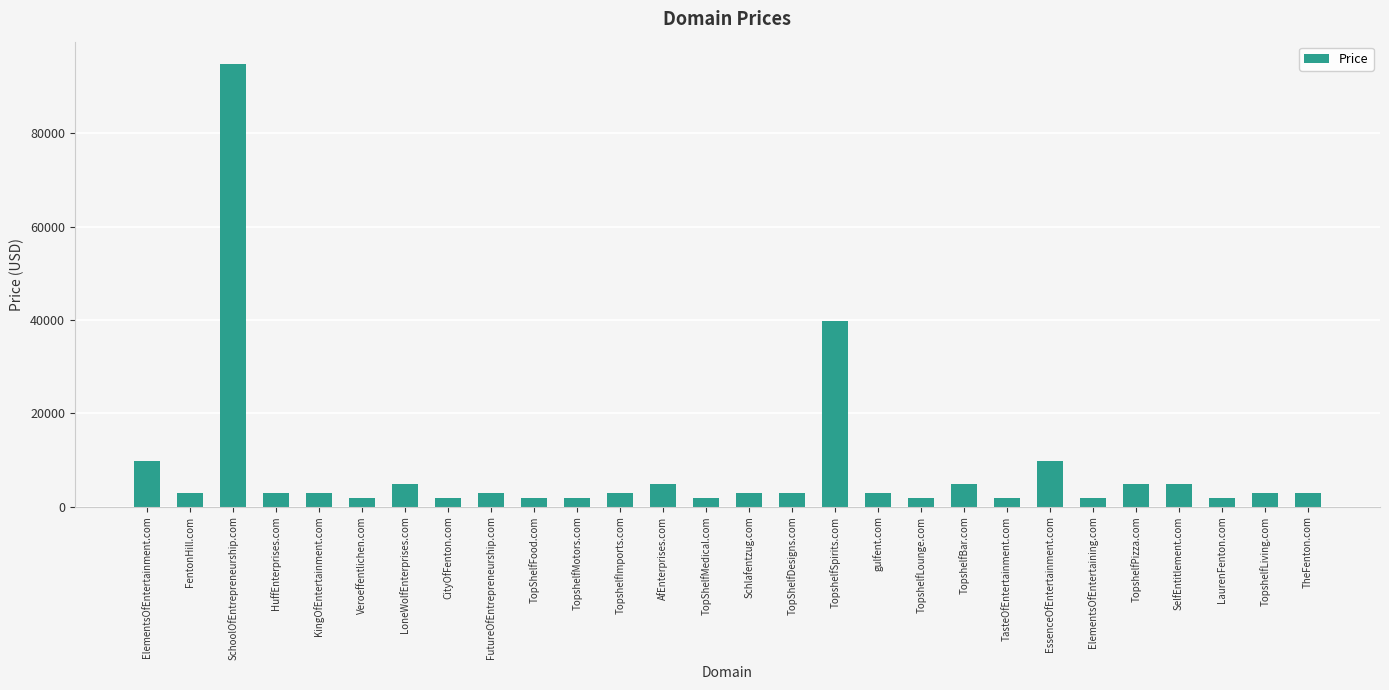

What is the average value?

8031